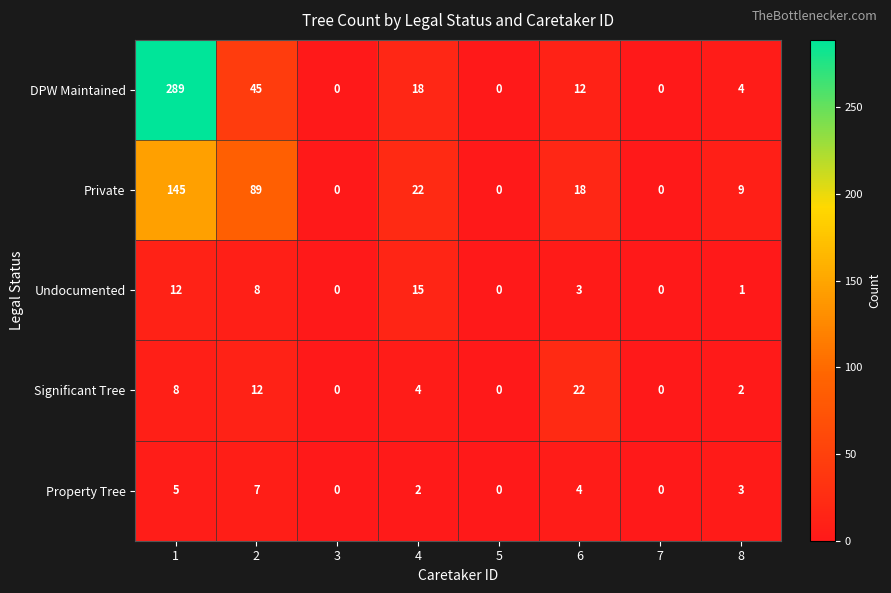

At which category is the sum across all series the highest?

1